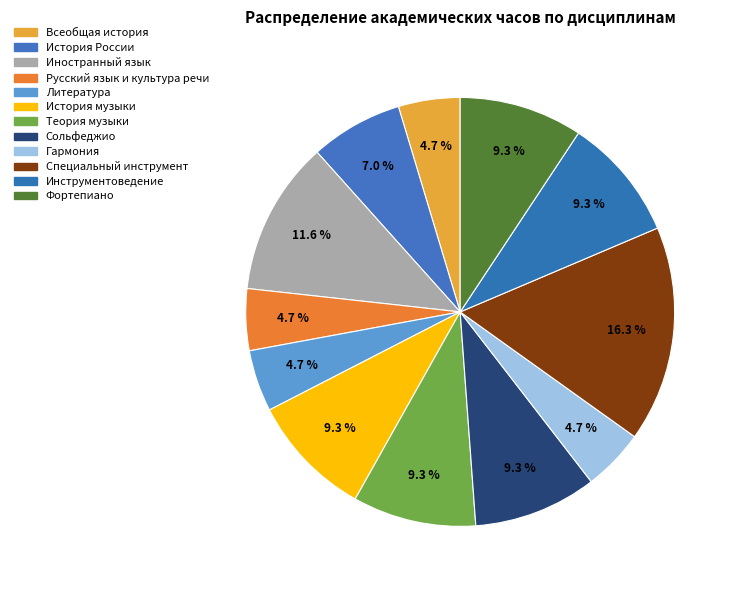

To the nearest percent, what percentage of the pie is История России?

7%